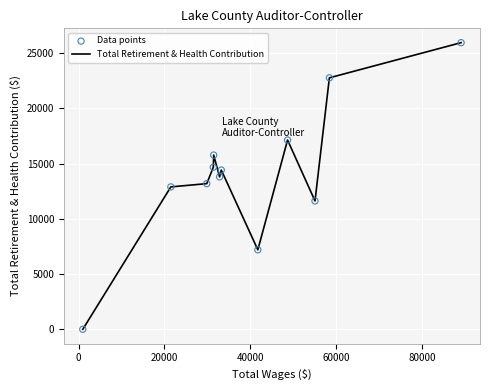

What is the greatest value displayed?

25935